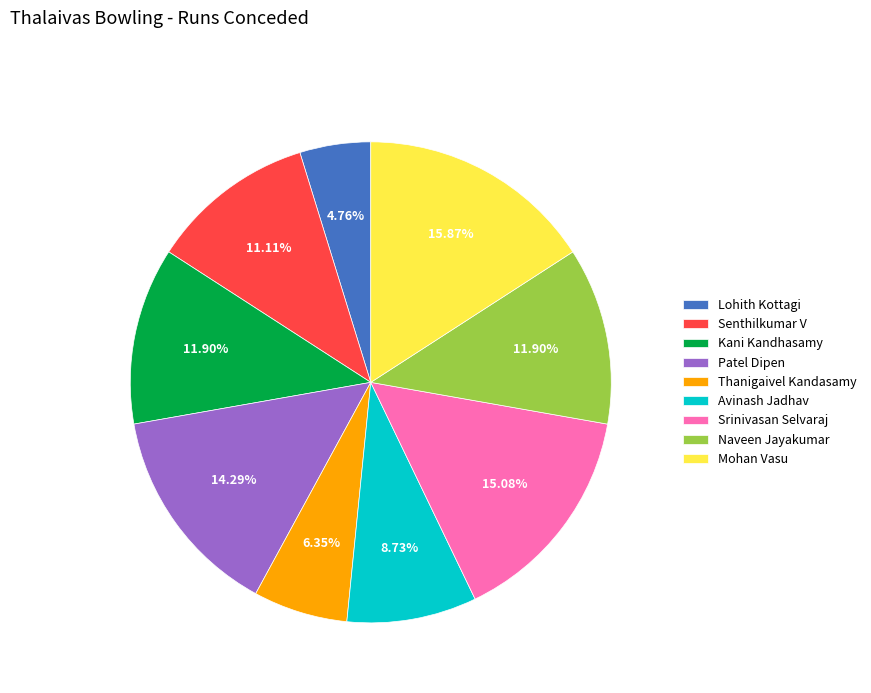

Which slice is the smallest?

Lohith Kottagi